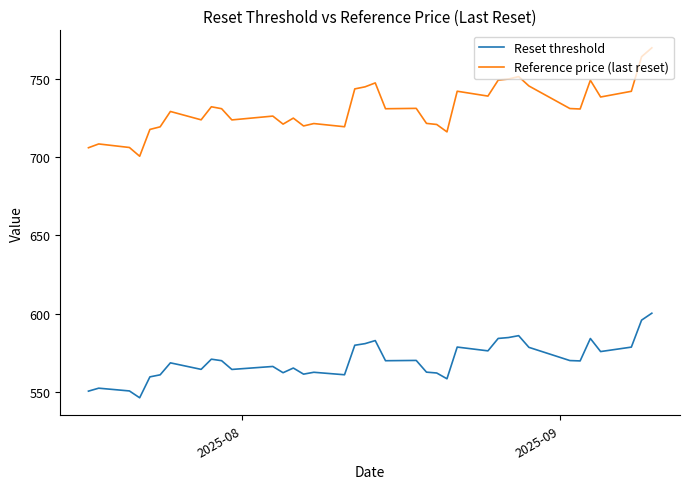

True or false: Reference price (last reset) and Reset threshold intersect in this chart.

False